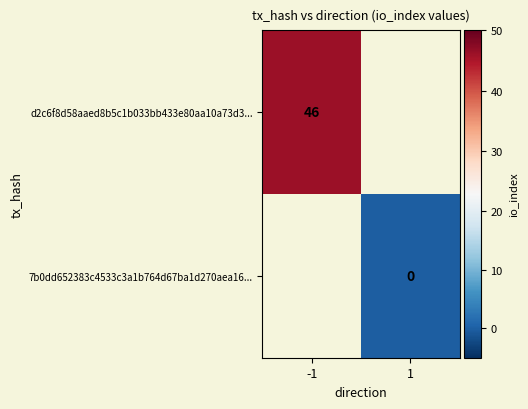

At how many categories does at least one series exceed 43?

1